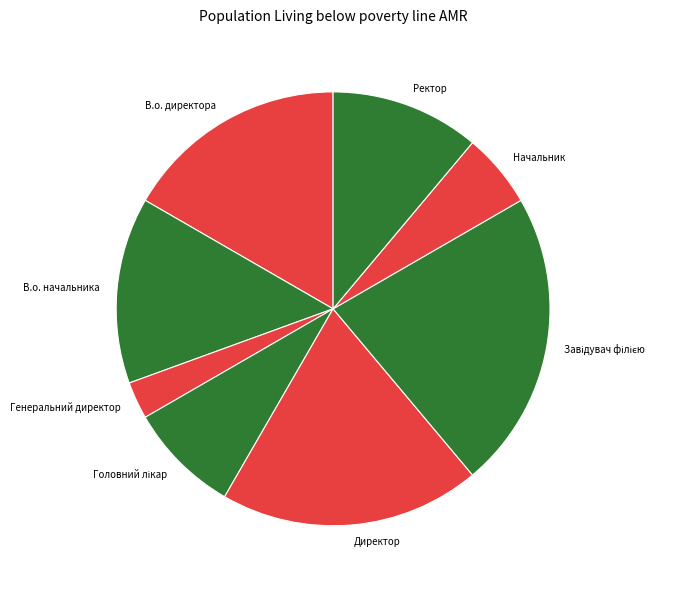

True or false: В.о. начальника accounts for 14% of the total.

True